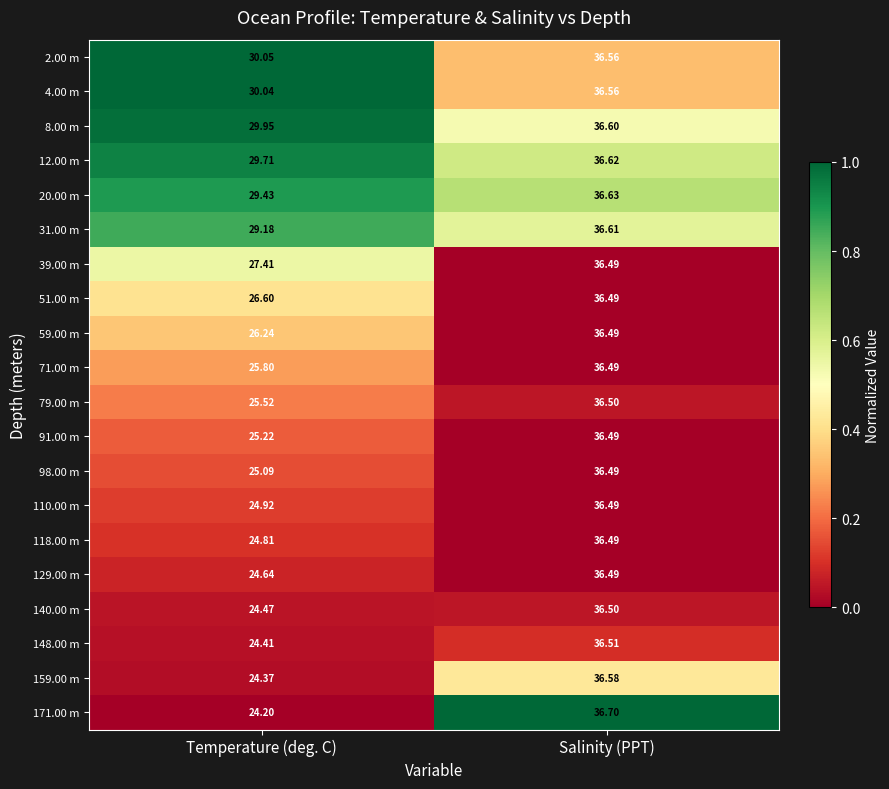

Count the number of data series in this chart.

20